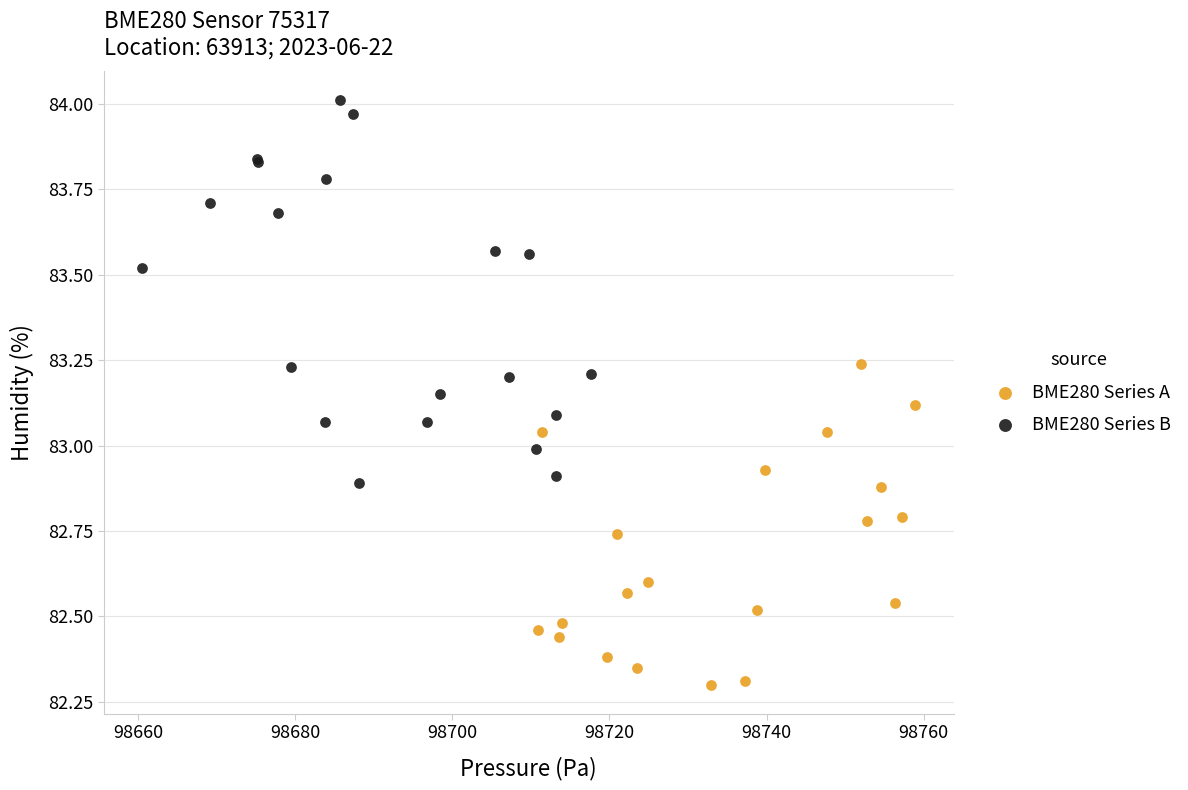

What are all the series names shown in the legend?

BME280 Series A, BME280 Series B